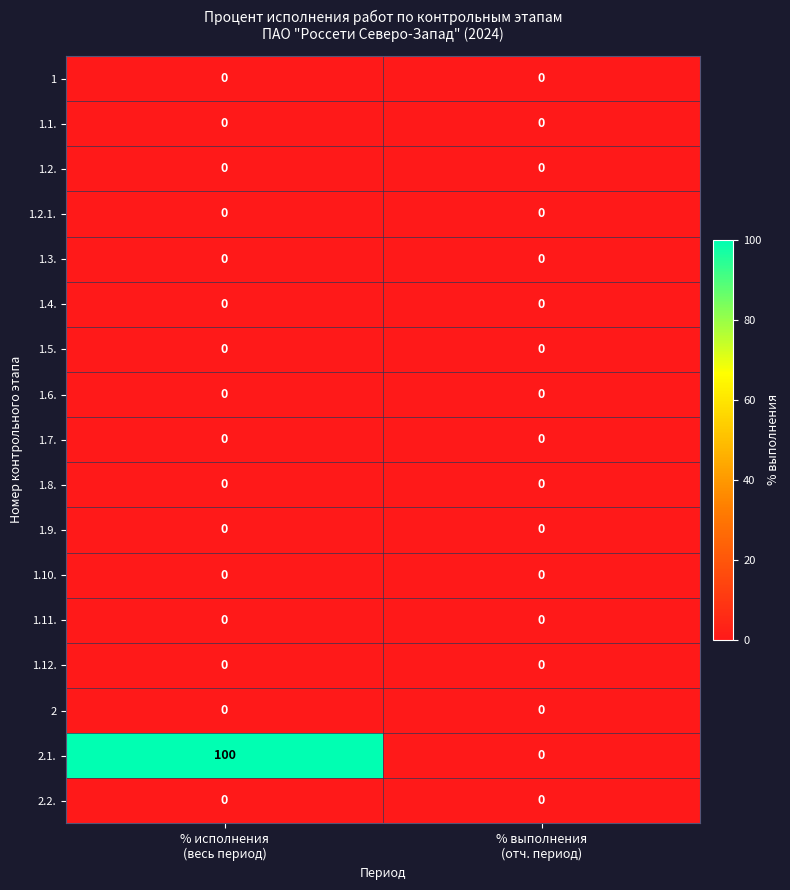

What is the maximum value shown in the chart?

100